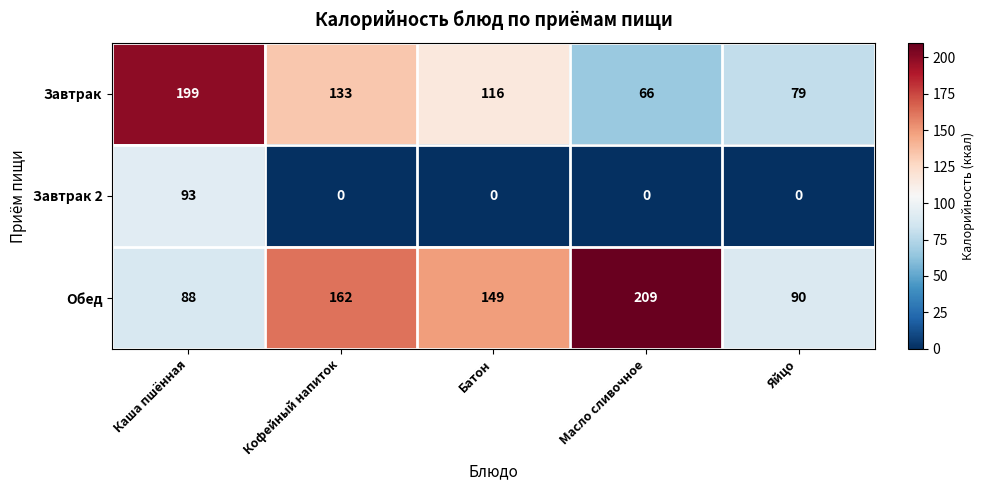

At how many categories does at least one series exceed 54?

5